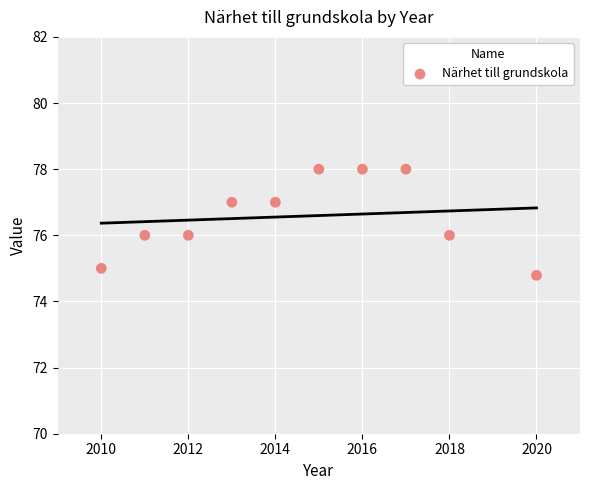

What is the average X value?

2014.6